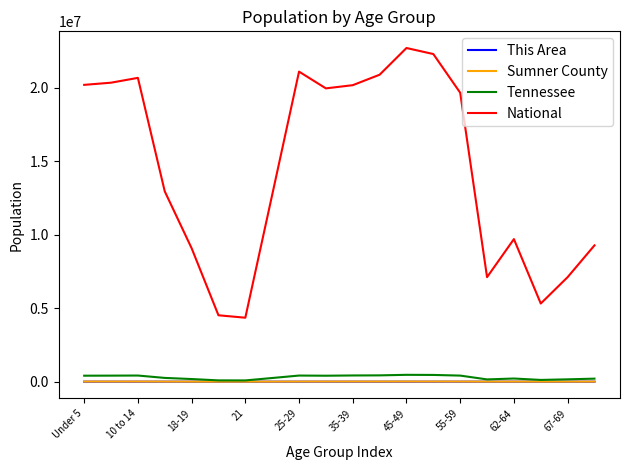

True or false: National and Sumner County cross at least once.

False